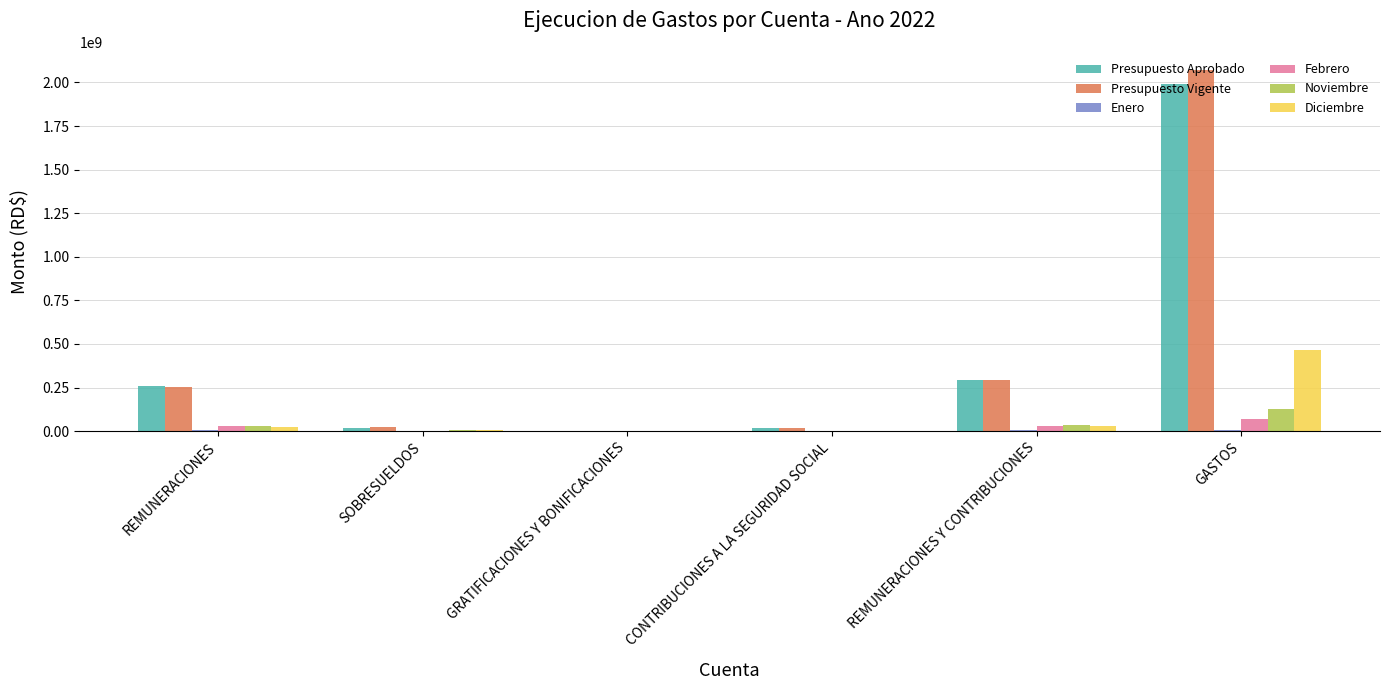

What is the sum of all Febrero values?

133153101.4